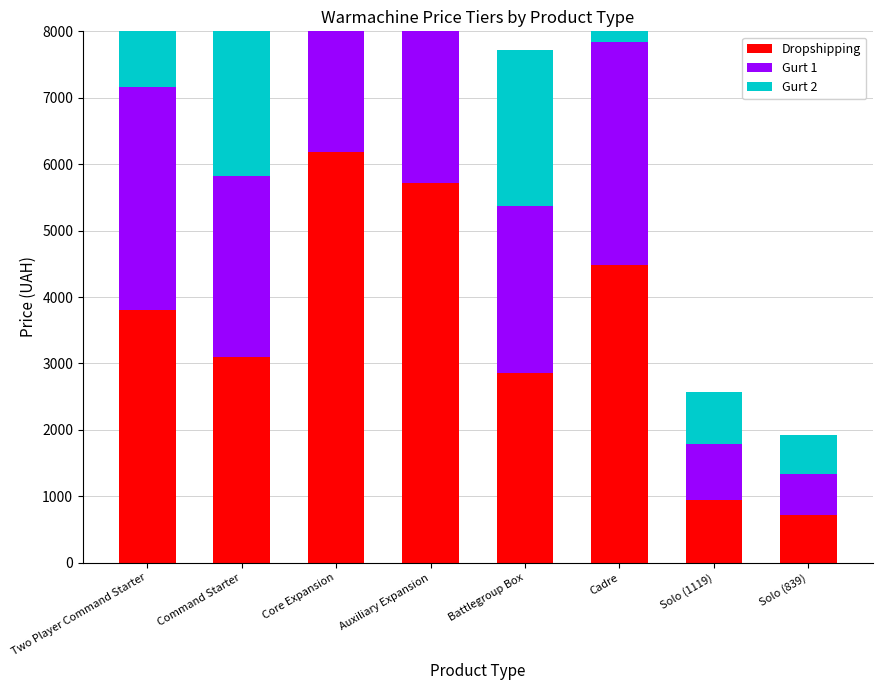

At how many categories does at least one series exceed 5730?

1